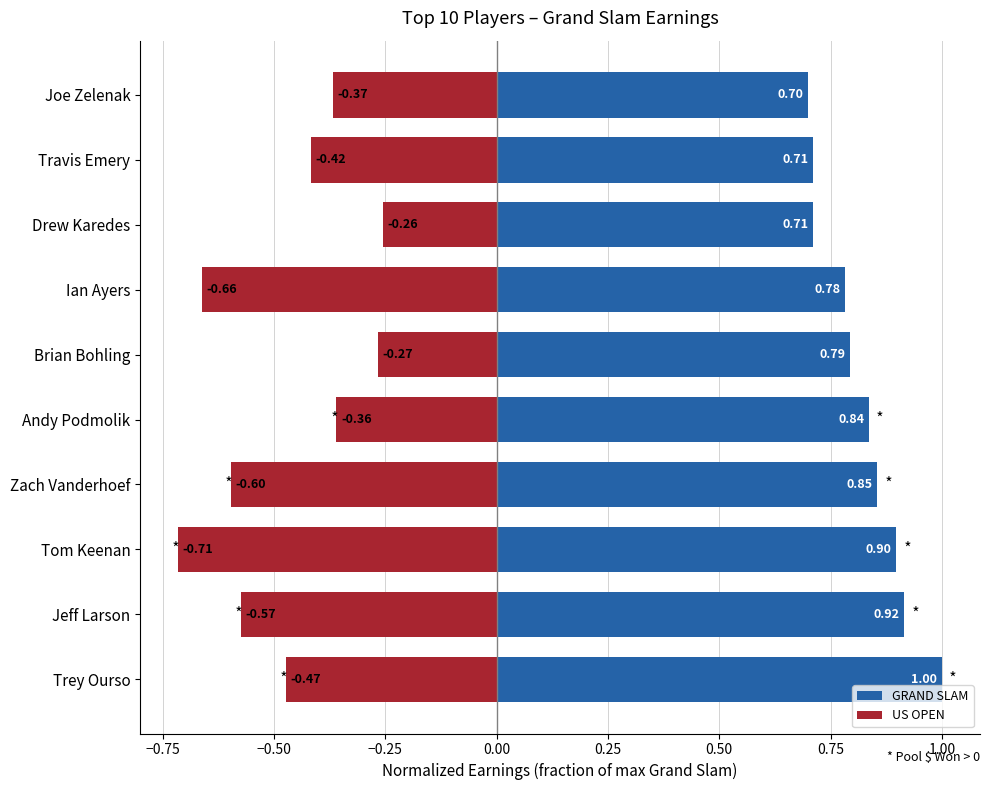

Which series has the largest total across all categories?

GRAND SLAM